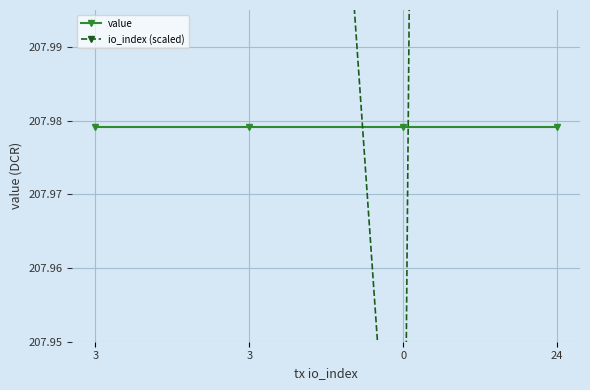

Between 0 and 24, which series saw the biggest shift?

io_index (scaled)